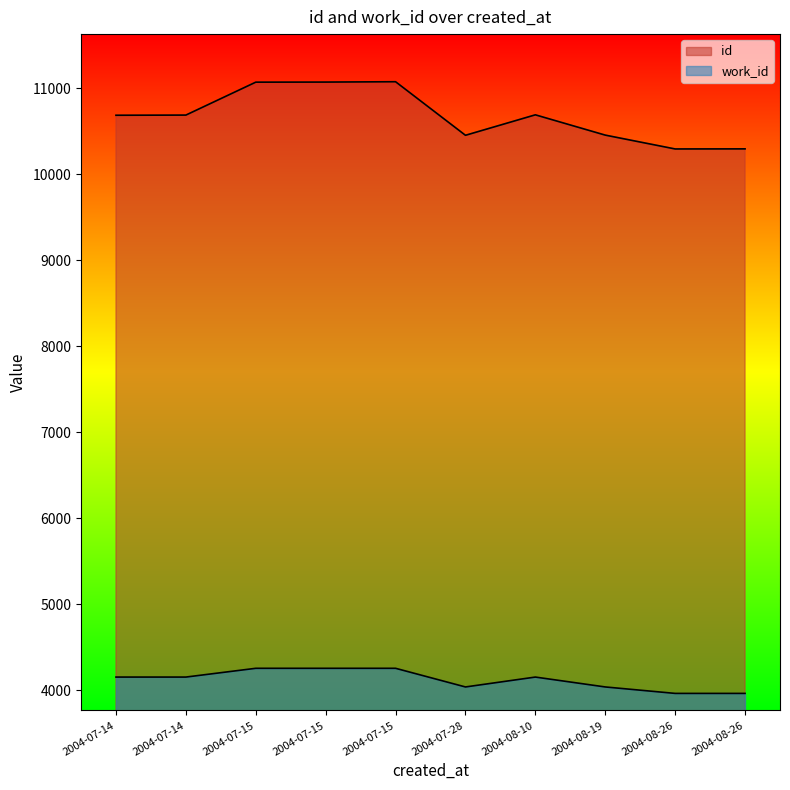

Where does the work_id series first go above 4153?

2004-07-15